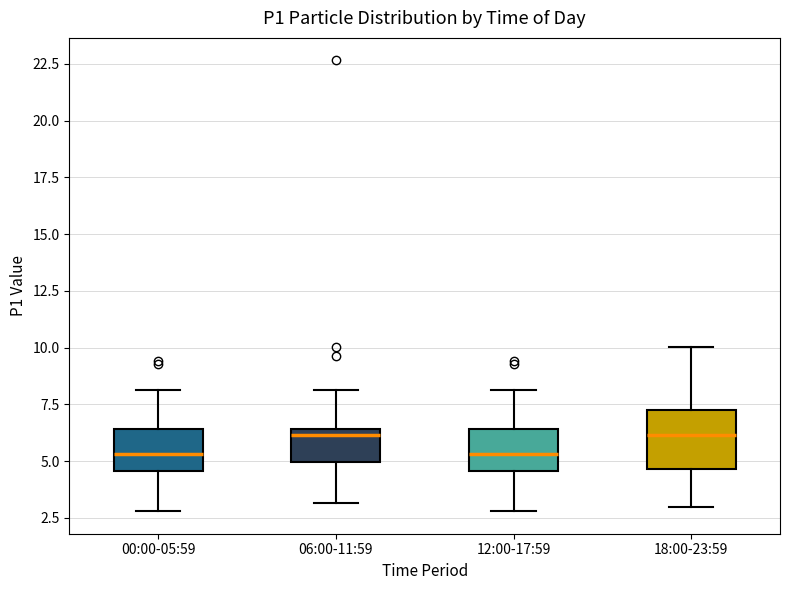

Reading left to right, transcribe this box plot: for each box, give where its median line is, the range the box spans, and where its two whiskers end, as read against the y-axis. The values are not printed on the chart, so give them approximately, as read against the axis.

00:00-05:59: median 5.5, box 4.5 to 6.5, whiskers 3.0 to 8.0
06:00-11:59: median 6.0, box 5.0 to 6.5, whiskers 3.0 to 8.0
12:00-17:59: median 5.5, box 4.5 to 6.5, whiskers 3.0 to 8.0
18:00-23:59: median 6.0, box 4.5 to 7.5, whiskers 3.0 to 10.0